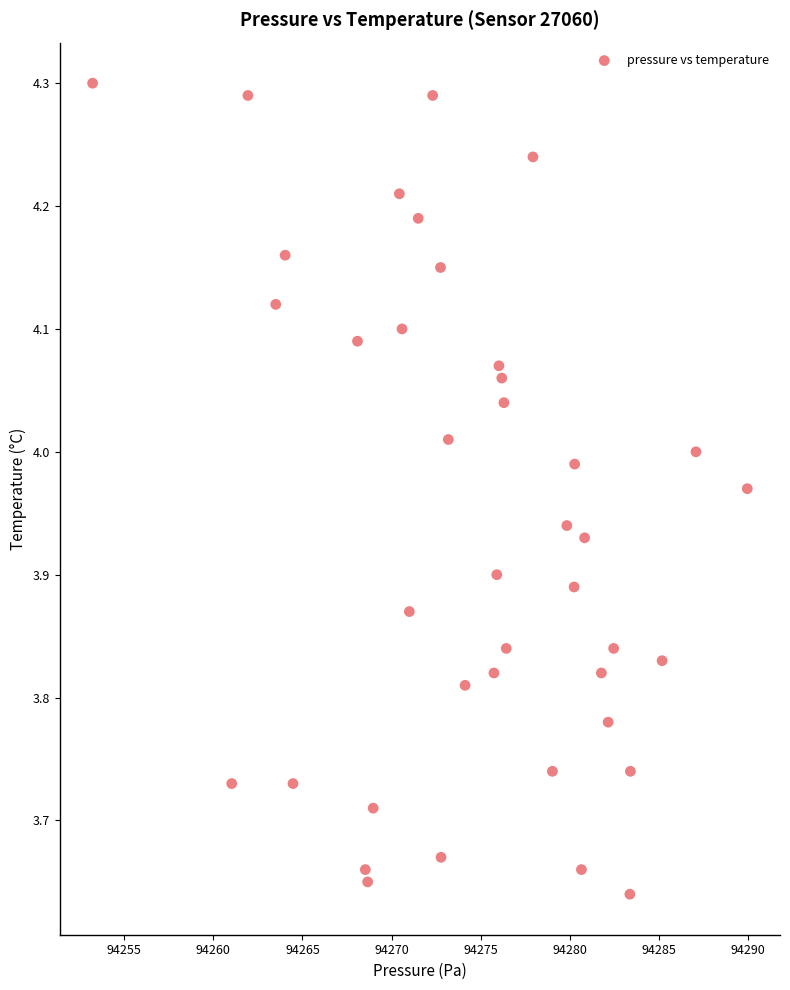

What is the range of X values (max minus min)?

36.8